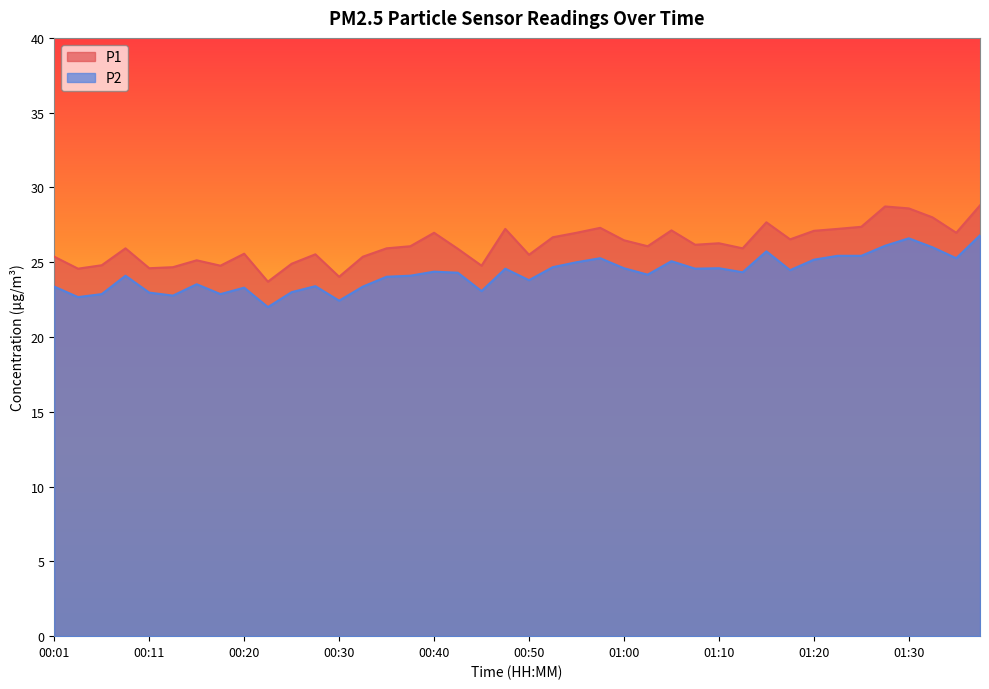

Reading left to right, extract all data points from this chart.

P1: 00:01=25.4	00:03=24.6	00:06=24.8	00:08=25.9	00:11=24.6	00:13=24.7	00:16=25.1	00:18=24.8	00:20=25.6	00:23=23.7	00:25=24.9	00:28=25.5	00:30=24.0	00:33=25.4	00:35=25.9	00:38=26.1	00:40=27.0	00:43=25.9	00:45=24.8	00:48=27.2	00:50=25.5	00:53=26.7	00:55=27.0	00:57=27.3	01:00=26.5	01:02=26.1	01:05=27.1	01:07=26.2	01:10=26.3	01:12=25.9	01:15=27.7	01:17=26.5	01:20=27.1	01:22=27.2	01:25=27.4	01:27=28.7	01:30=28.6	01:32=28.0	01:34=27.0	01:37=28.8
P2: 00:01=23.4	00:03=22.7	00:06=22.9	00:08=24.1	00:11=23.0	00:13=22.8	00:16=23.5	00:18=22.9	00:20=23.3	00:23=22.0	00:25=23.0	00:28=23.4	00:30=22.4	00:33=23.4	00:35=24.0	00:38=24.1	00:40=24.4	00:43=24.3	00:45=23.1	00:48=24.6	00:50=23.8	00:53=24.7	00:55=25.0	00:57=25.3	01:00=24.6	01:02=24.2	01:05=25.1	01:07=24.6	01:10=24.6	01:12=24.3	01:15=25.7	01:17=24.5	01:20=25.2	01:22=25.4	01:25=25.4	01:27=26.1	01:30=26.6	01:32=26.0	01:34=25.3	01:37=26.8